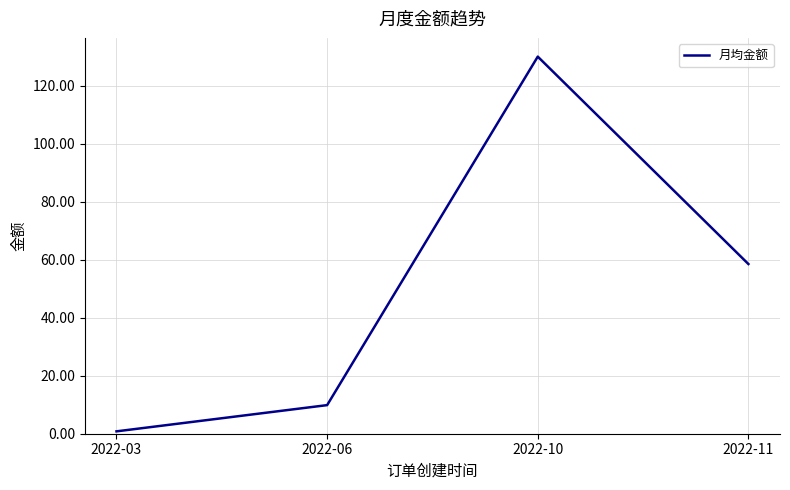

Rank the categories by value from highest to lowest.

2022-10, 2022-11, 2022-06, 2022-03